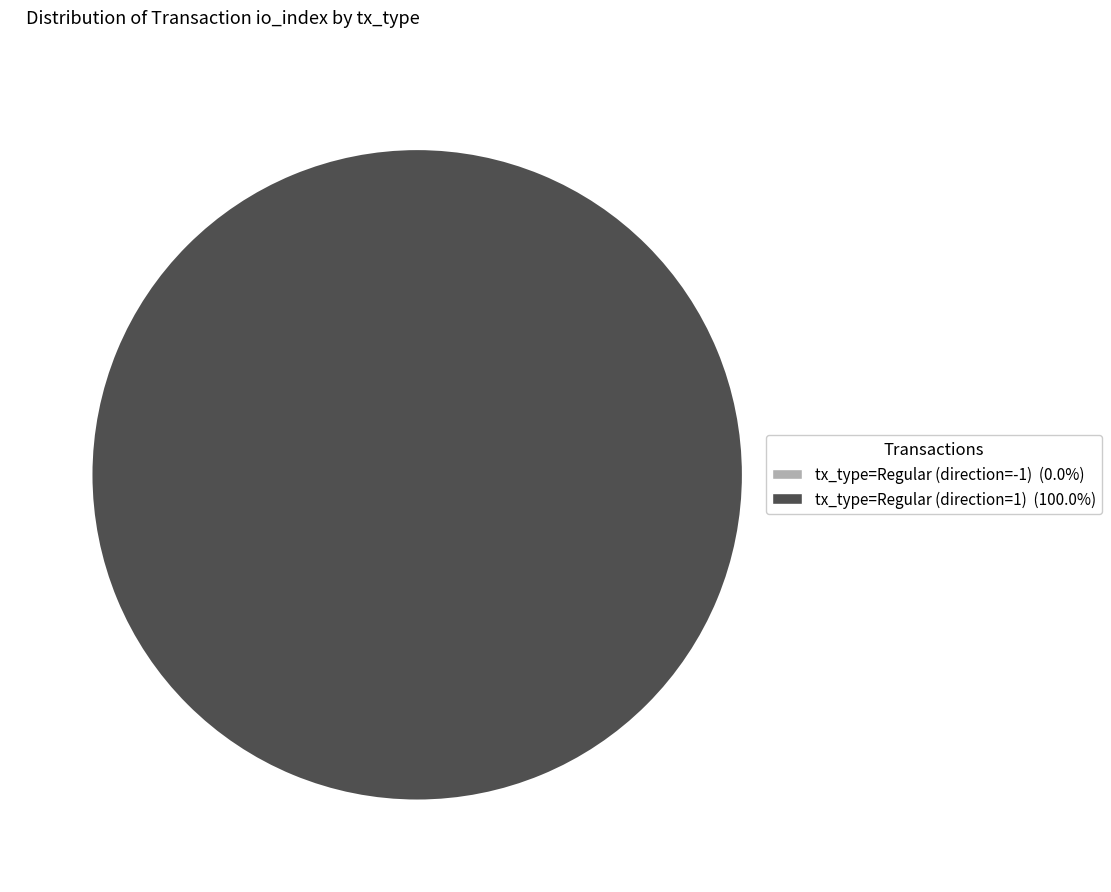

Which category has the smallest portion of the pie?

tx_type=Regular (direction=-1)